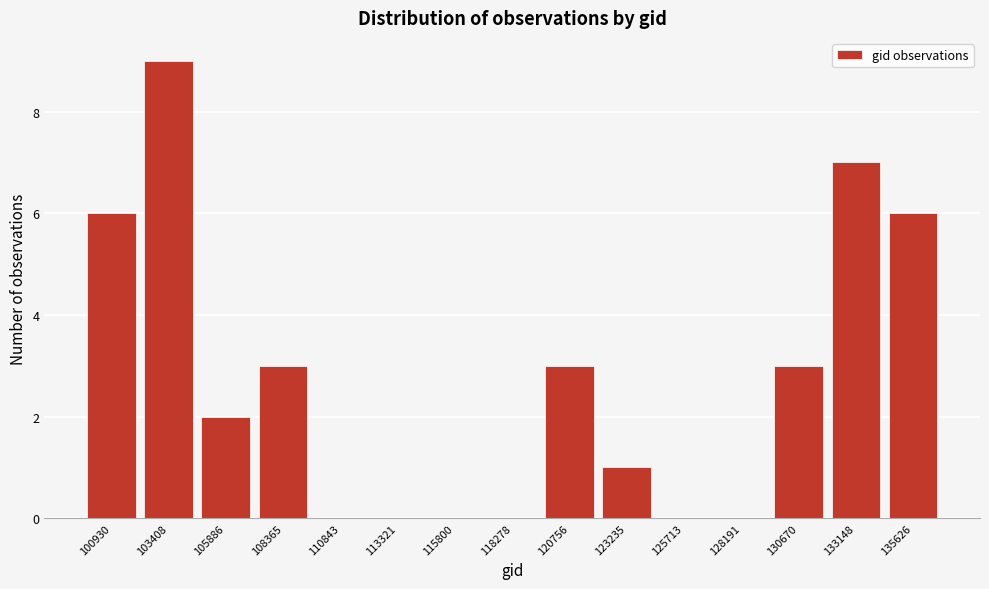

Reading left to right, what are all the values shown in this chart?

100930=6	103408=9	105886=2	108365=3	110843=0	113321=0	115800=0	118278=0	120756=3	123235=1	125713=0	128191=0	130670=3	133148=7	135626=6